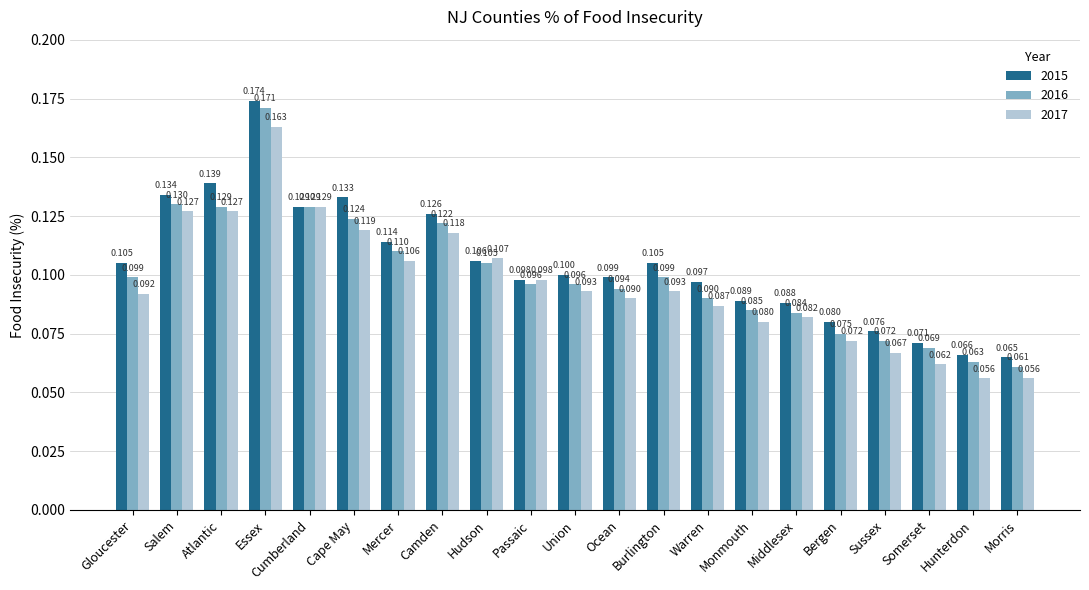

Is the value of 2015 at Morris greater than the value of 2016 at Ocean?

No